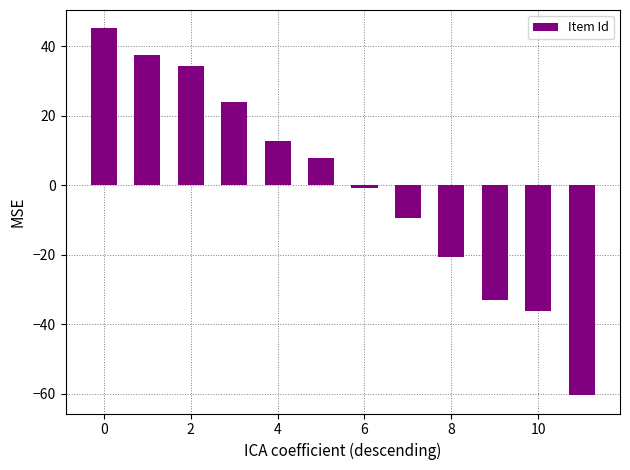

What is the minimum value shown in the chart?

-60.4